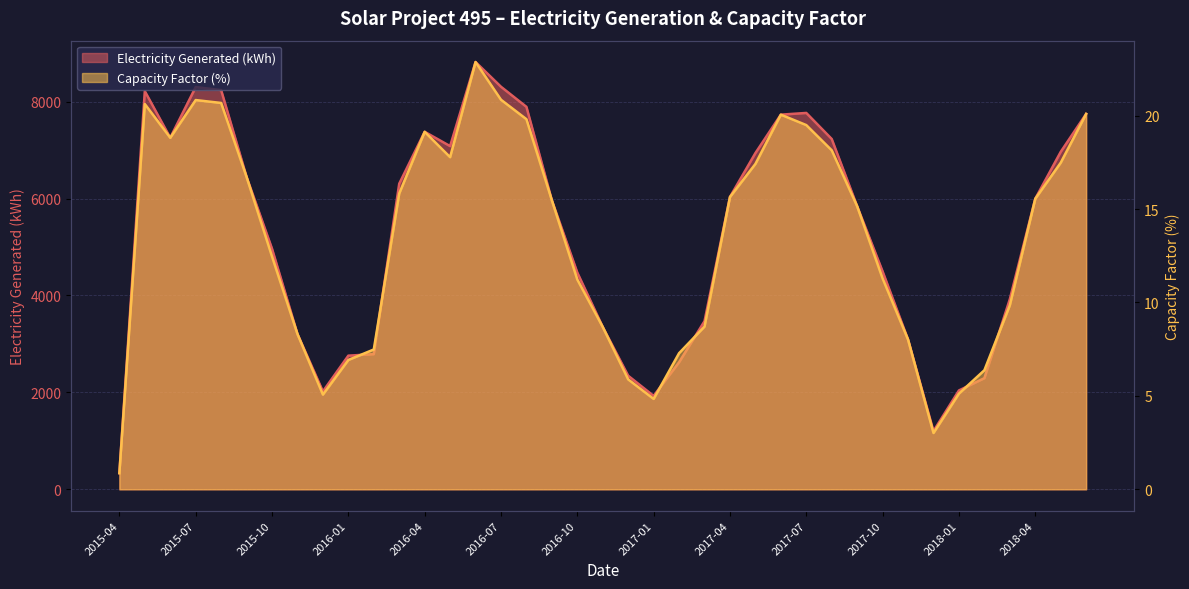

At which label does Capacity Factor (%) reach its peak?

2016-06